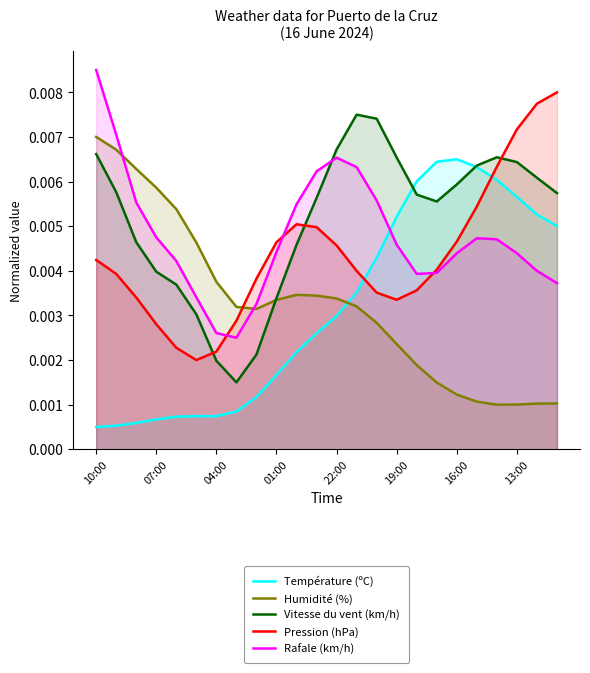

Rank the series by their maximum value, from lowest to highest.

Température (ºC), Humidité (%), Vitesse du vent (km/h), Pression (hPa), Rafale (km/h)